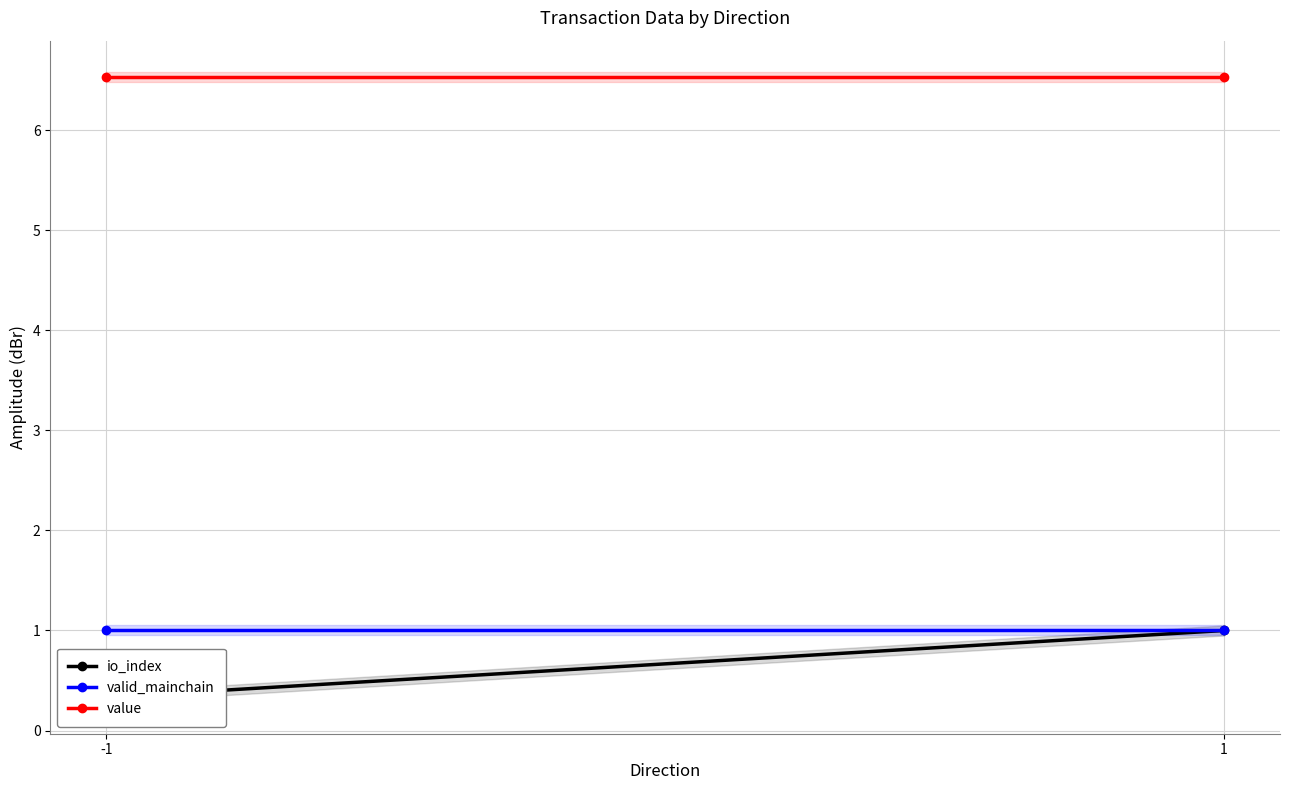

Read the value value at 1.

6.5